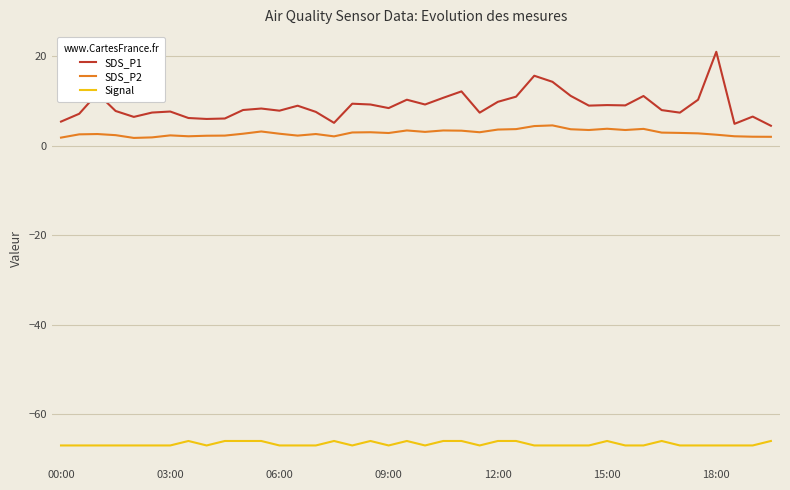

True or false: SDS_P2 and SDS_P1 cross at least once.

False